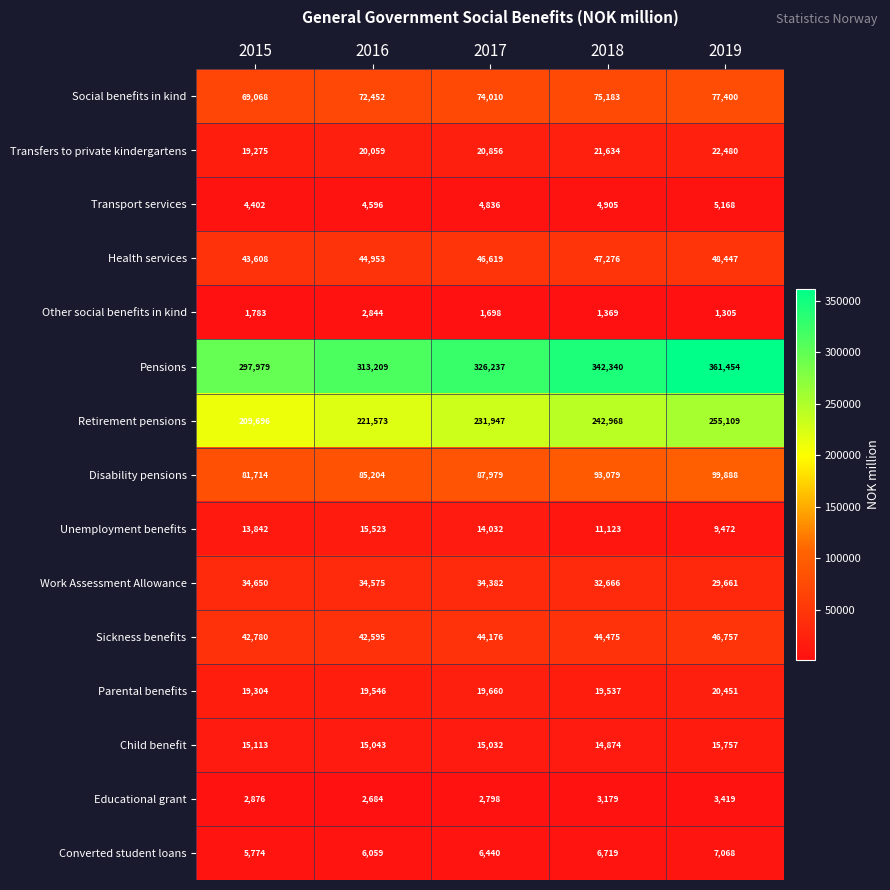

Read the Disability pensions value at 2018.

93079